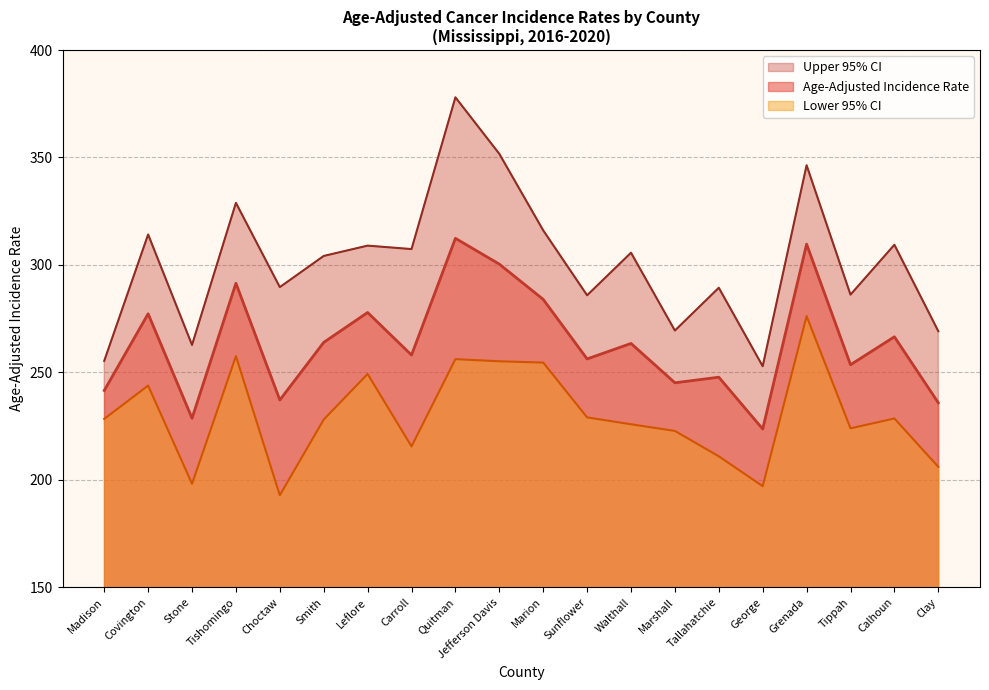

Is the value of Age-Adjusted Incidence Rate at Carroll greater than the value of Lower 95% CI at Tishomingo?

Yes